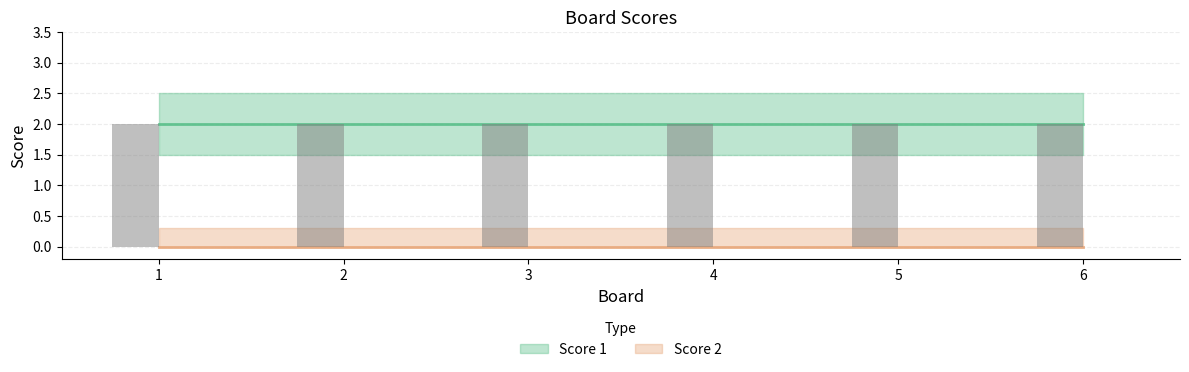

At how many categories does at least one series exceed 1?

6